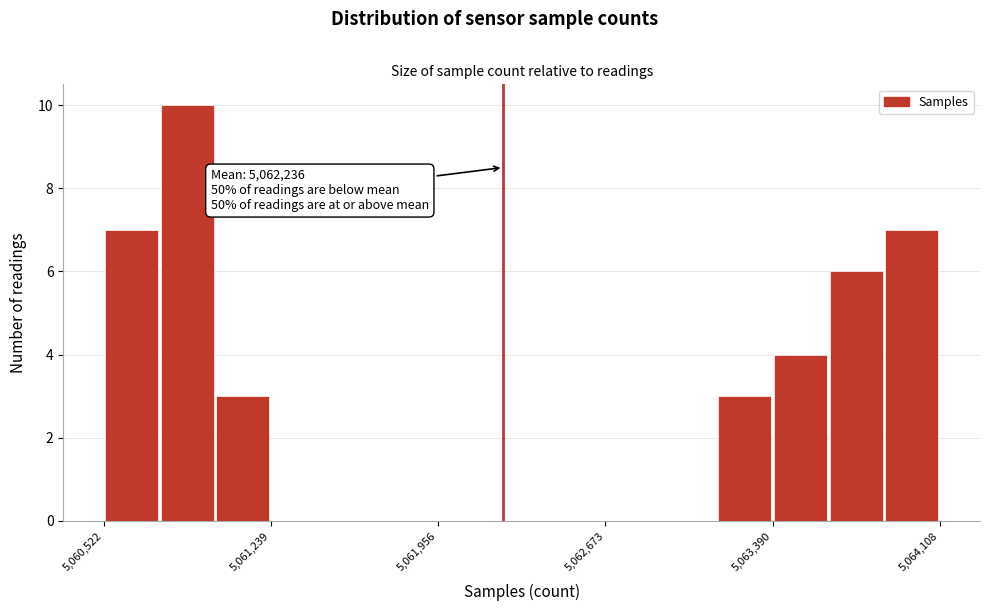

Read against the x-axis, roughly where is the centre of the tallest bar?

5060900